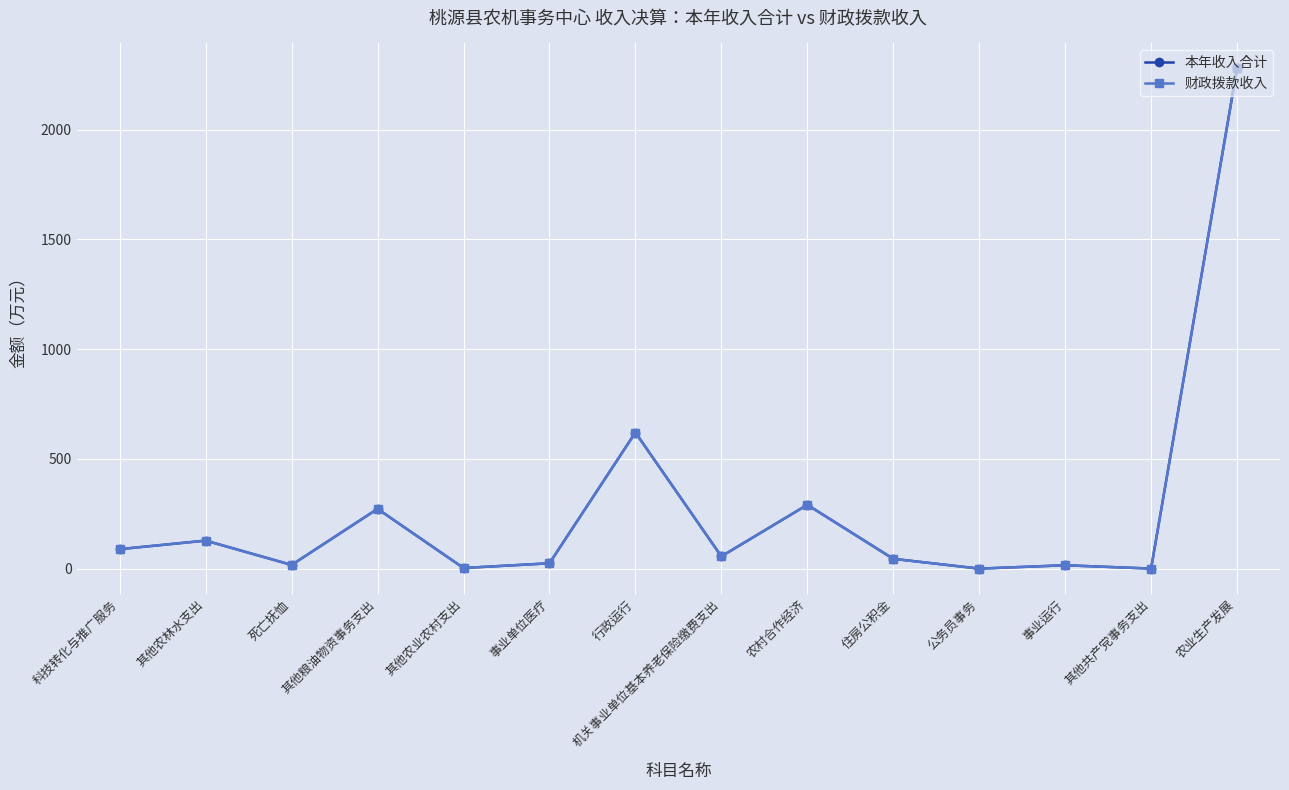

What is the value of the 财政拨款收入 point at the 13th from the left?

0.5